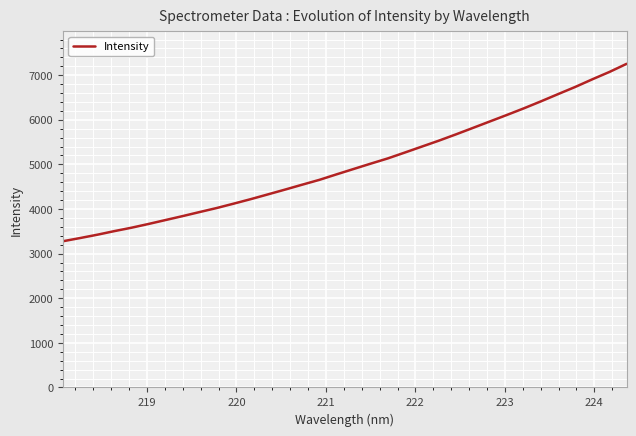

What is the maximum value shown in the chart?

7255.4